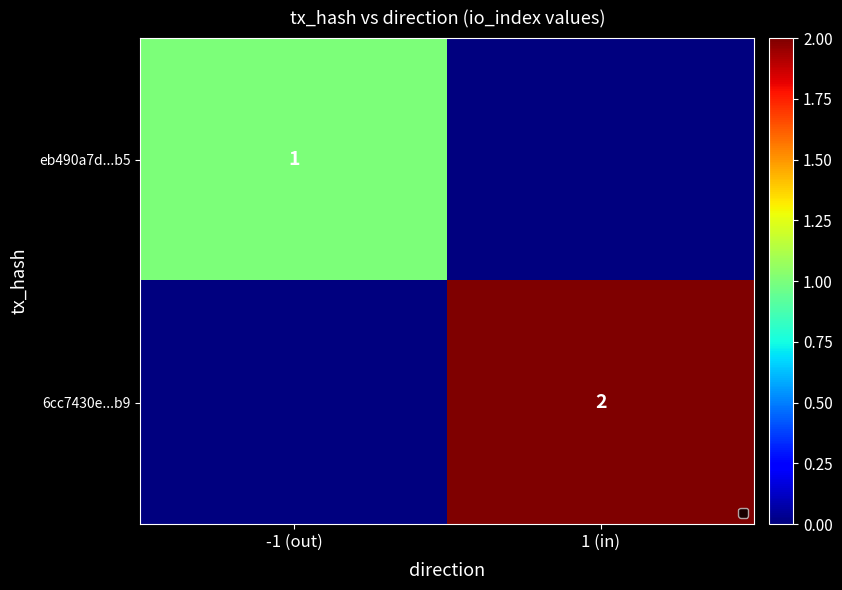

Rank the series by their maximum value, from lowest to highest.

eb490a7d...b5, 6cc7430e...b9